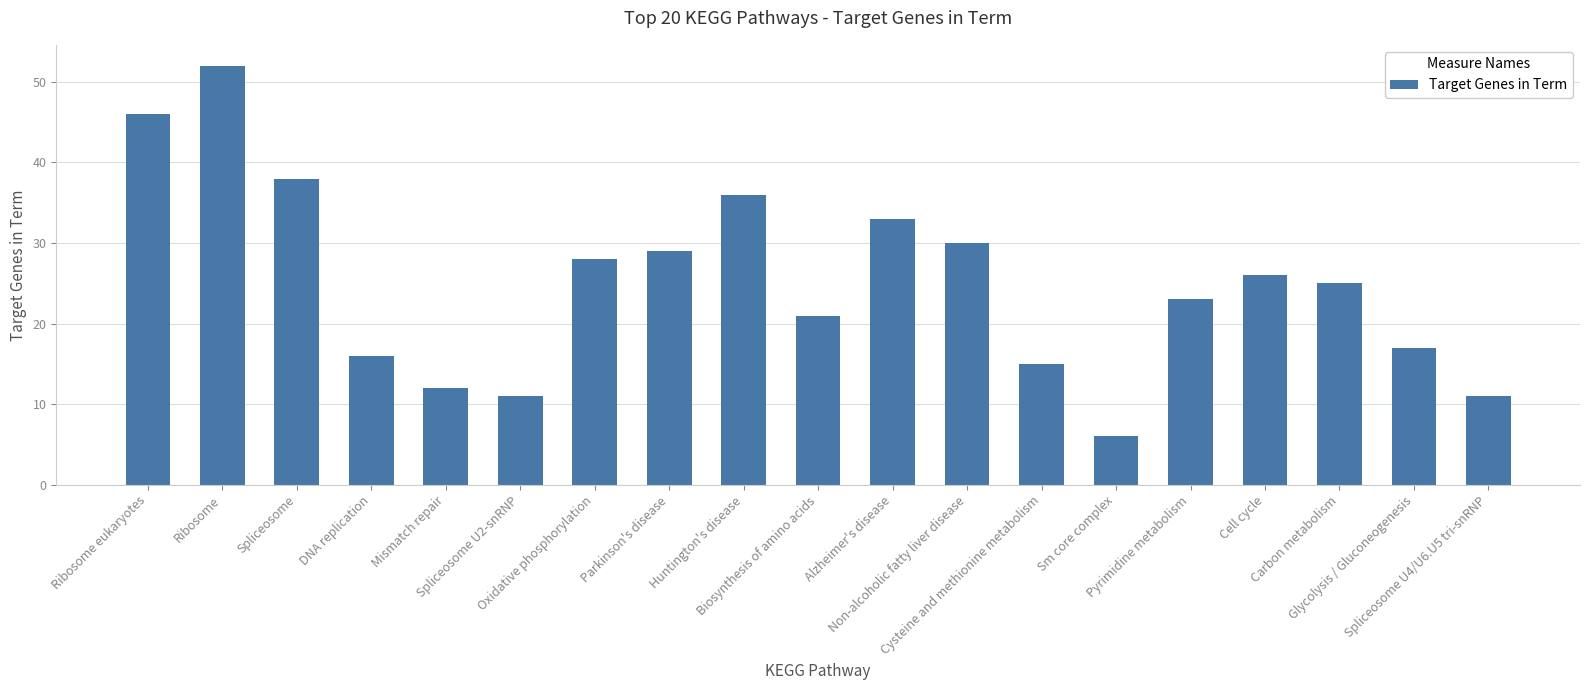

What is the change in value from Spliceosome to Cysteine and methionine metabolism?

-23